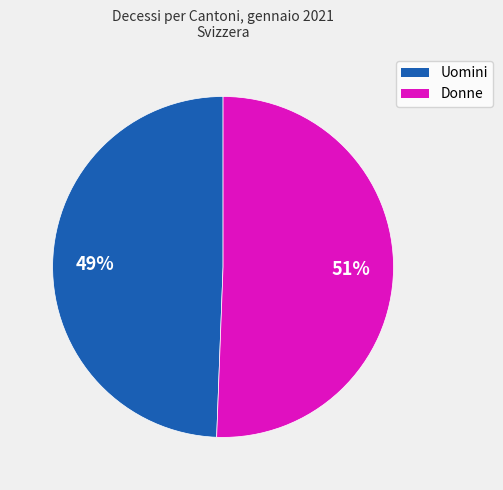

How many slices are in this pie chart?

2